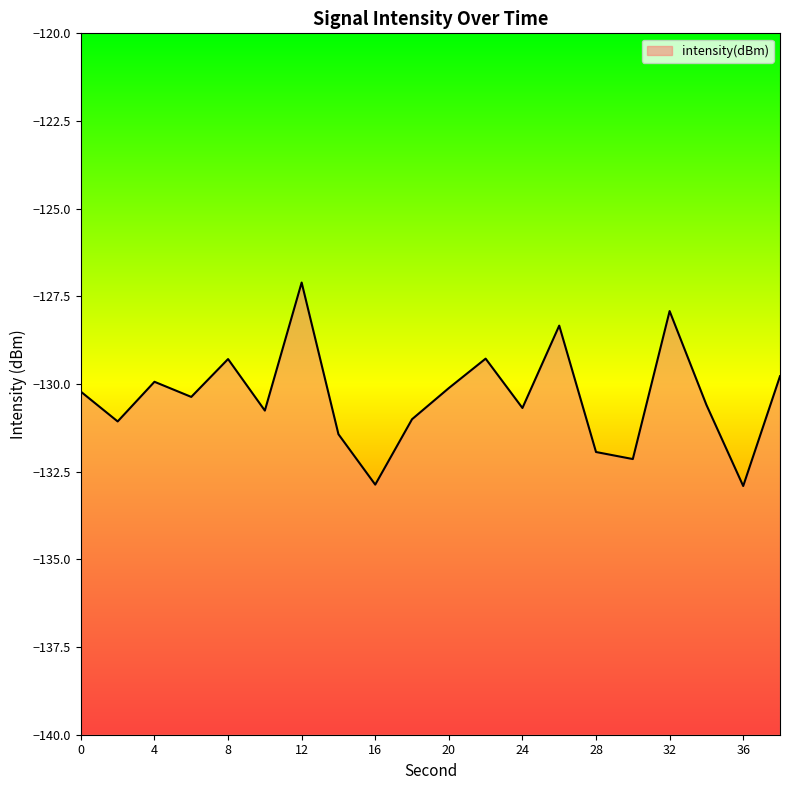

What is the sum of the values at 26 and 28?

-260.3